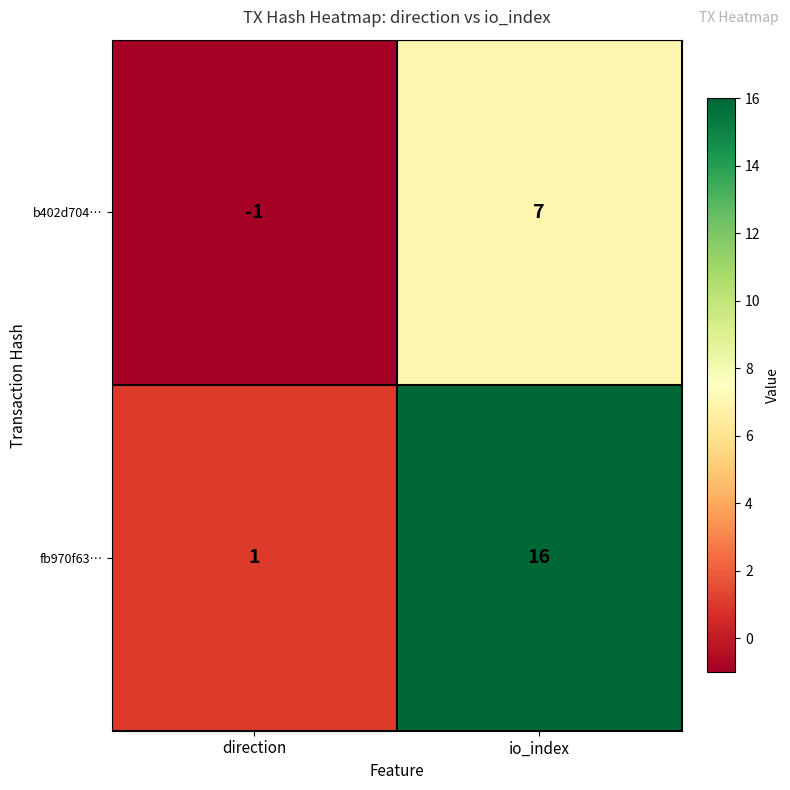

At which category is the sum across all series the highest?

io_index